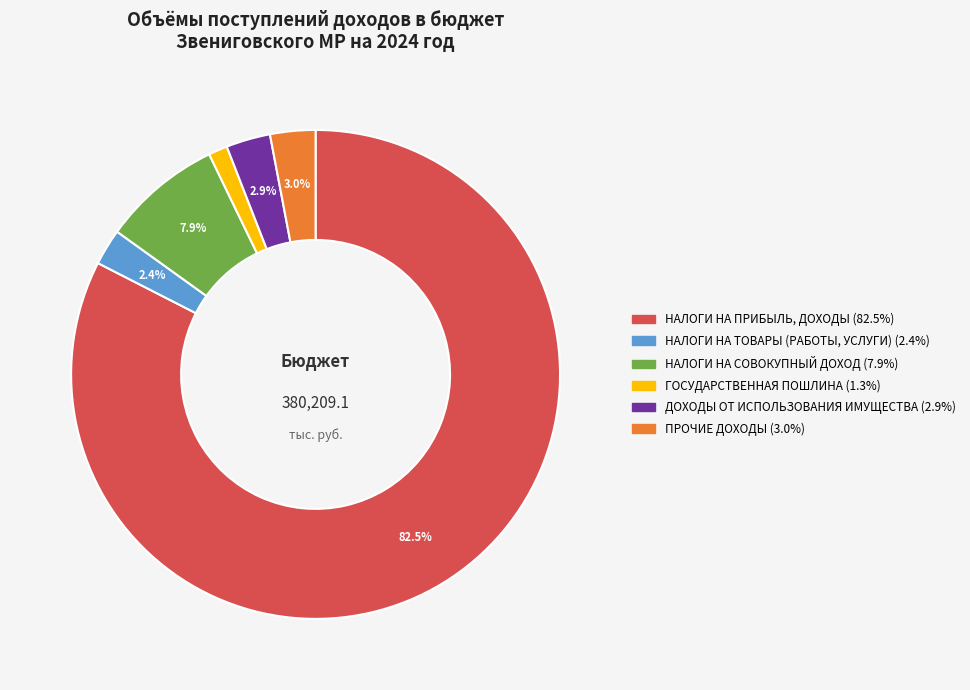

Rank the categories by value from highest to lowest.

НАЛОГИ НА ПРИБЫЛЬ, ДОХОДЫ, НАЛОГИ НА СОВОКУПНЫЙ ДОХОД, ПРОЧИЕ ДОХОДЫ, ДОХОДЫ ОТ ИСПОЛЬЗОВАНИЯ ИМУЩЕСТВА, НАЛОГИ НА ТОВАРЫ (РАБОТЫ, УСЛУГИ), ГОСУДАРСТВЕННАЯ ПОШЛИНА